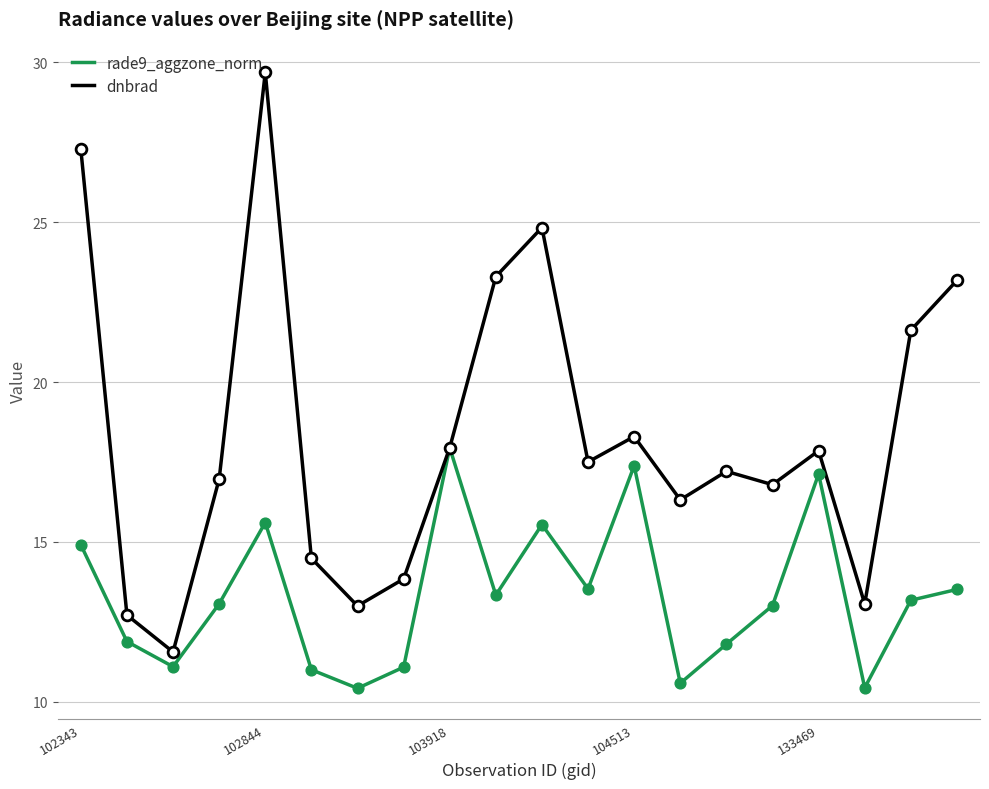

What are all the series names shown in the legend?

rade9_aggzone_norm, dnbrad